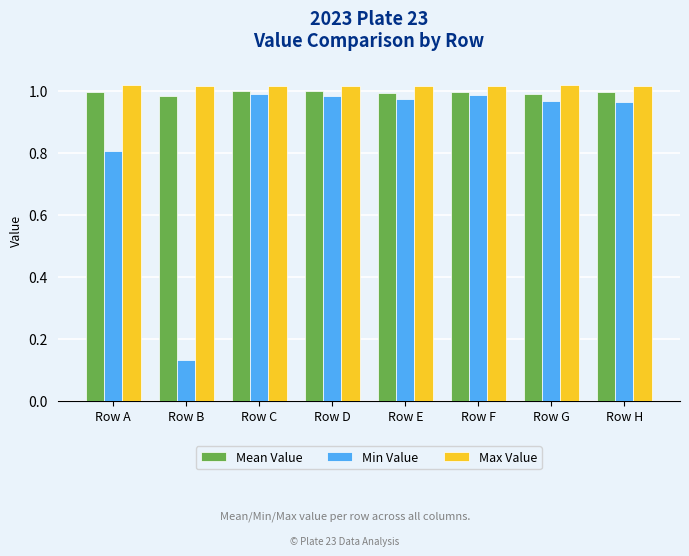

At how many categories does at least one series exceed 0?

8